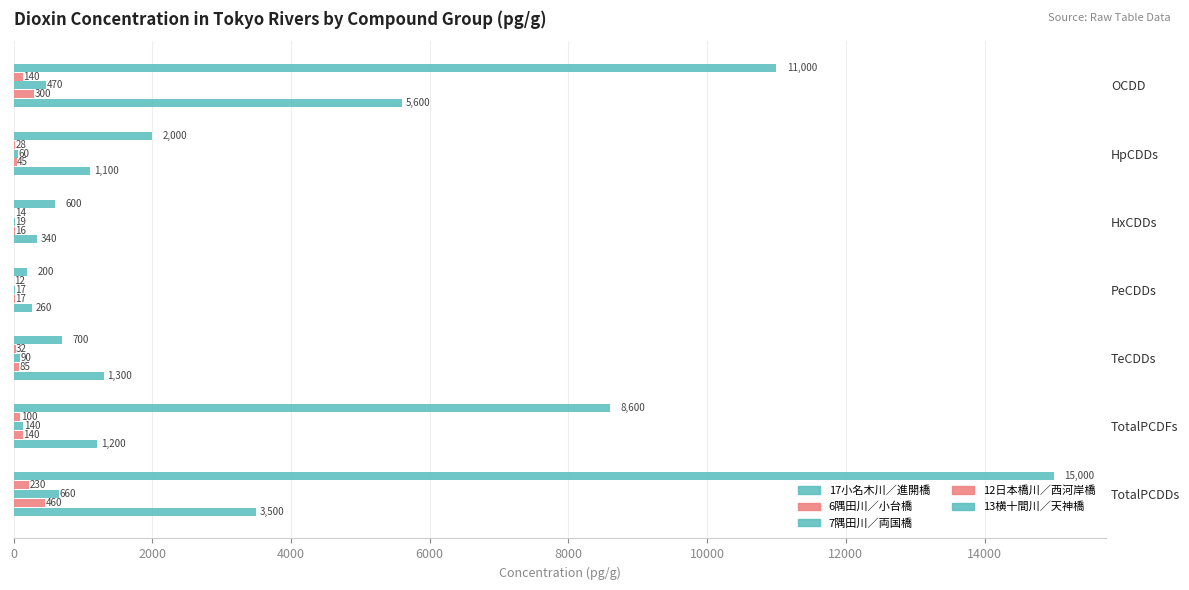

Count the number of data series in this chart.

5